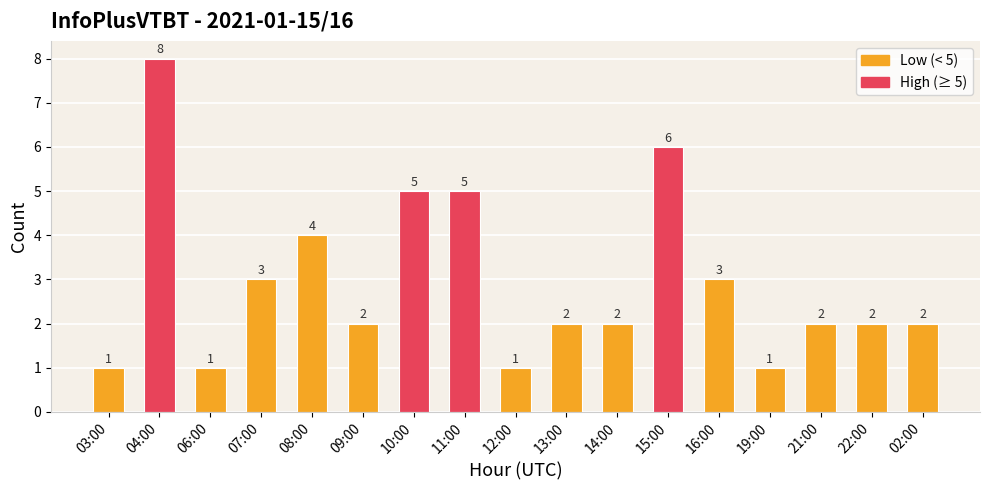

Does the chart contain any negative values?

No